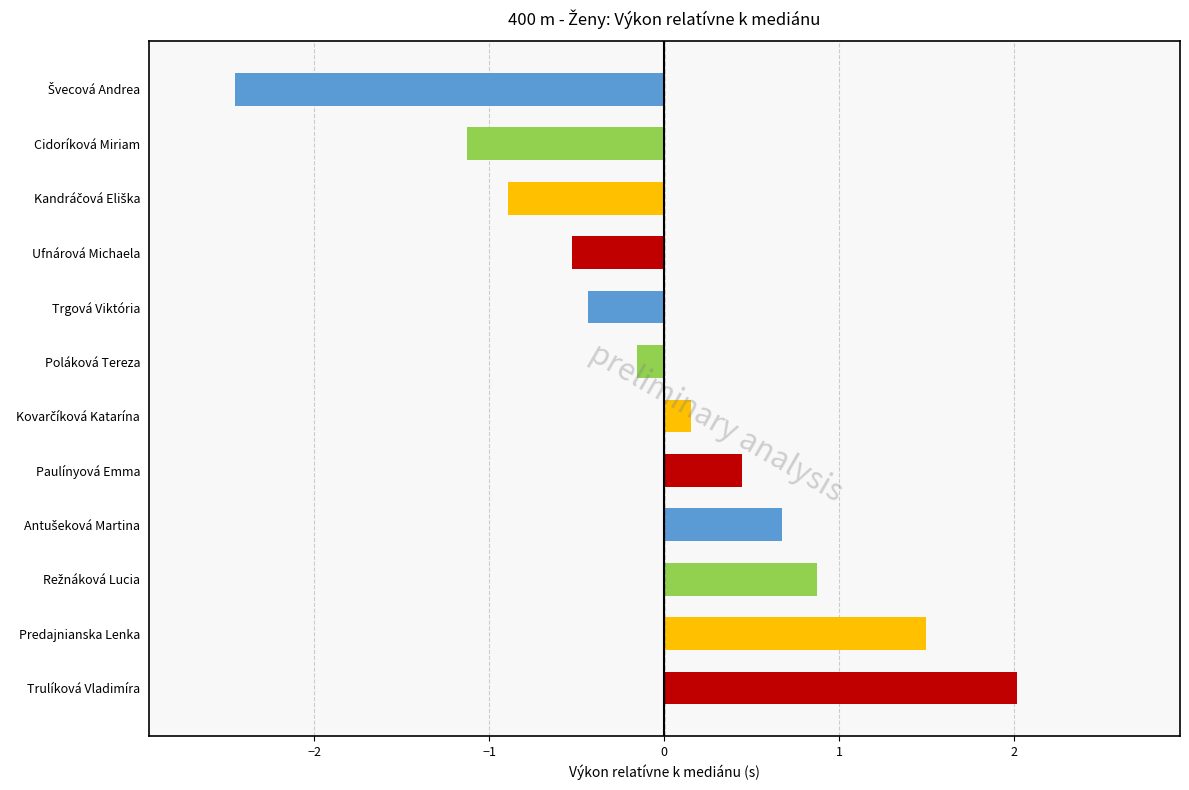

What is the change in value from Cidoríková Miriam to Predajnianska Lenka?

+2.6